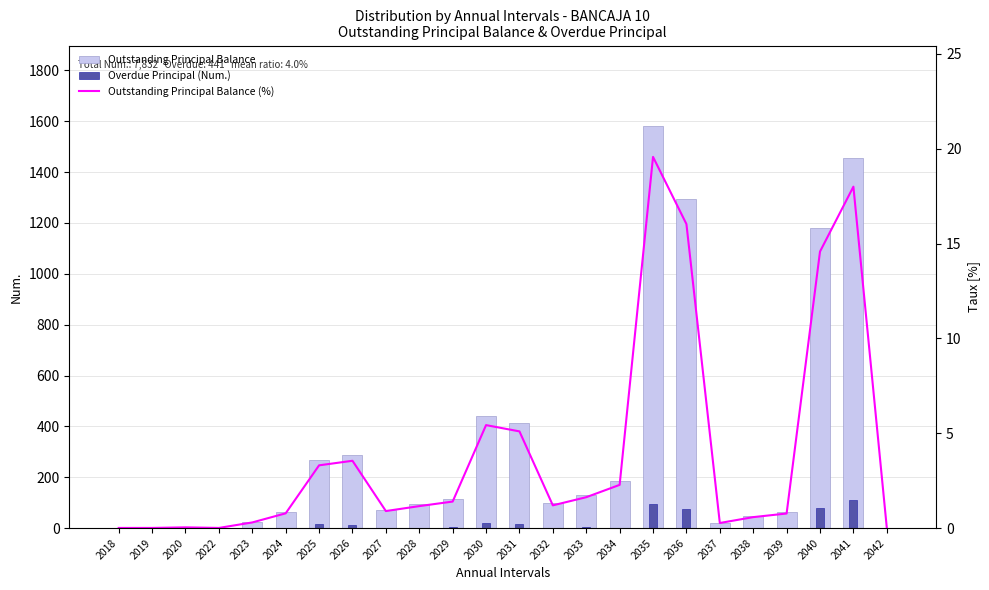

Does the chart contain any negative values?

No